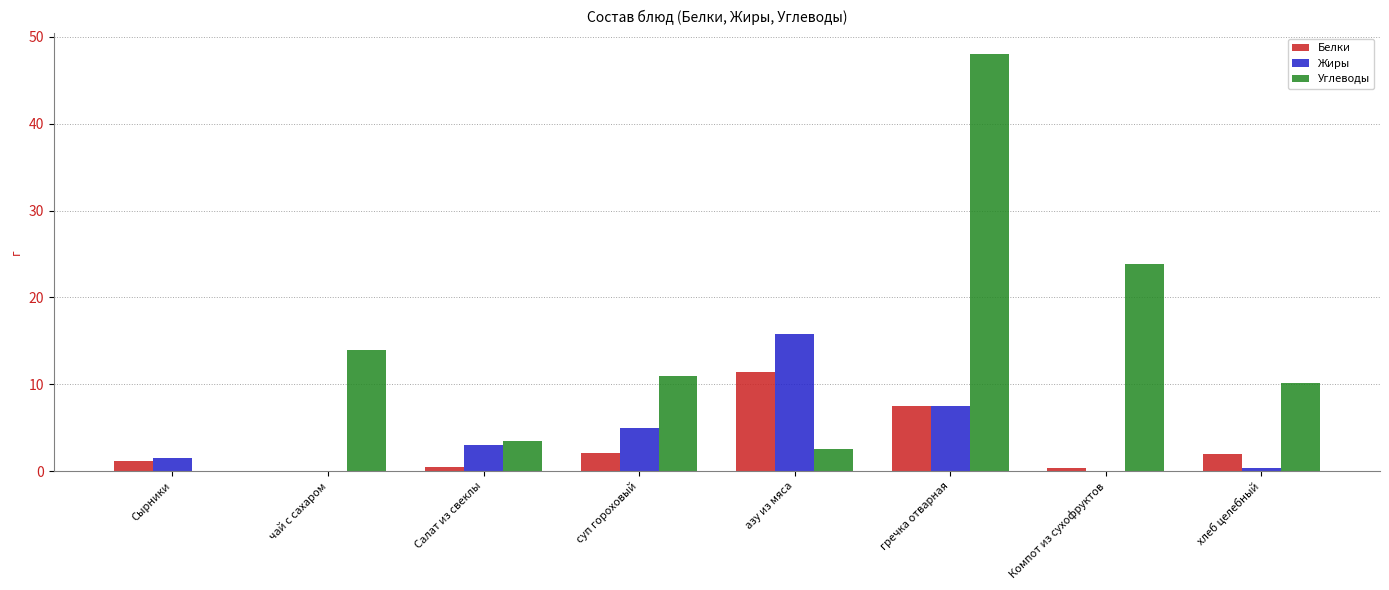

Which series changed the most between Салат из свеклы and суп гороховый?

Углеводы